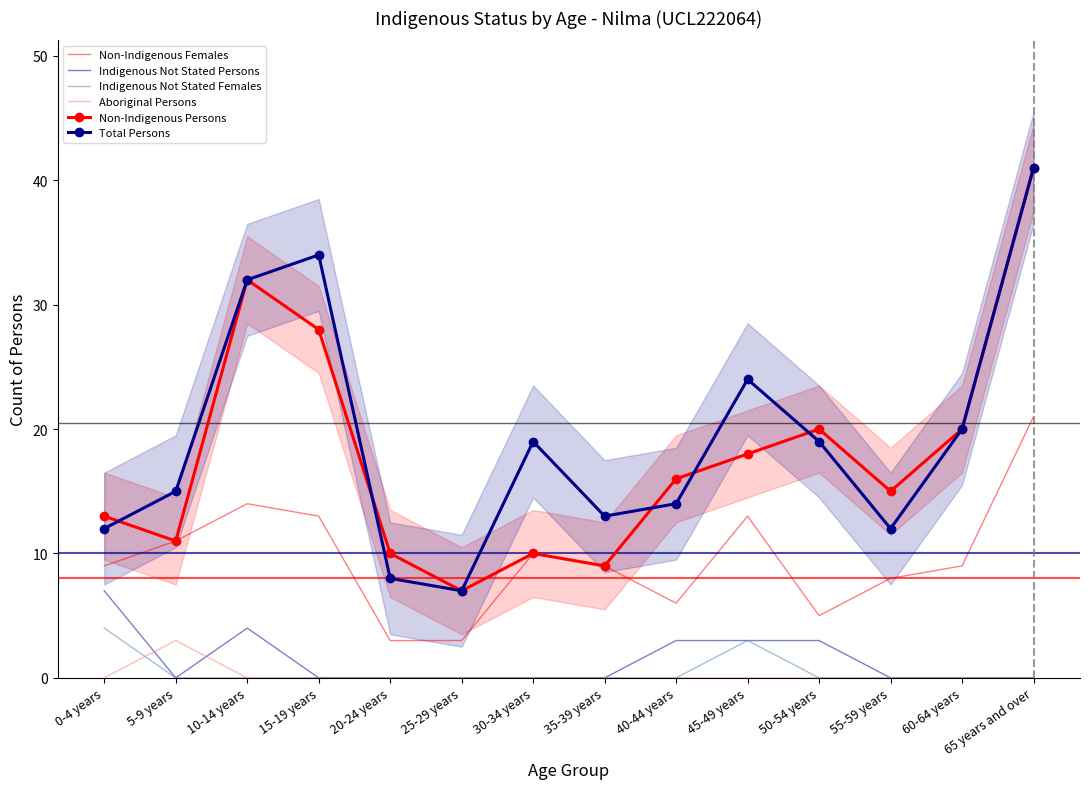

Reading left to right, extract all data points from this chart.

Non-Indigenous Females: 9	11	14	13	3	3	10	9	6	13	5	8	9	21
Indigenous Not Stated Persons: 7	0	4	0	0	0	0	0	3	3	3	0	0	0
Indigenous Not Stated Females: 4	0	0	0	0	0	0	0	0	3	0	0	0	0
Aboriginal Persons: 0	3	0	0	0	0	0	0	0	0	0	0	0	0
Non-Indigenous Persons: 13	11	32	28	10	7	10	9	16	18	20	15	20	41
Total Persons: 12	15	32	34	8	7	19	13	14	24	19	12	20	41